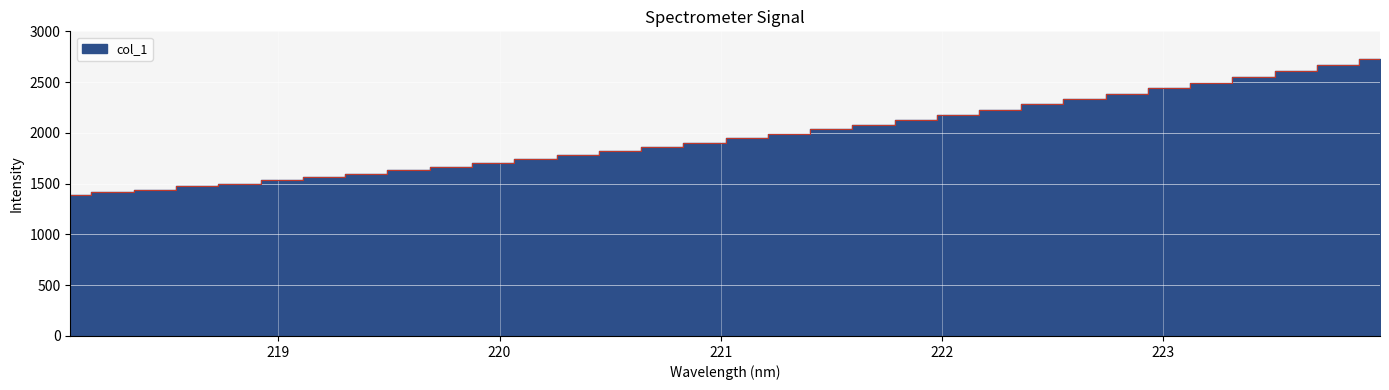

What is the maximum value shown in the chart?

2731.5